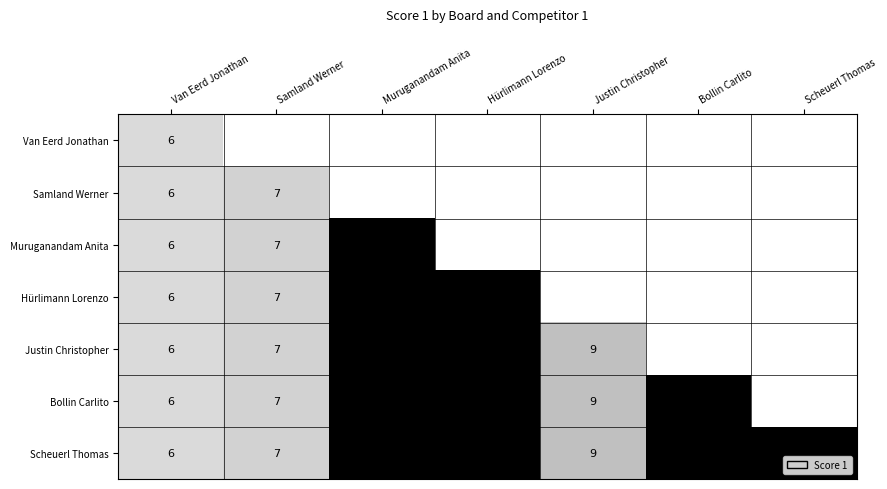

What is the difference between the Hürlimann Lorenzo values at Hürlimann Lorenzo and Van Eerd Jonathan?

19